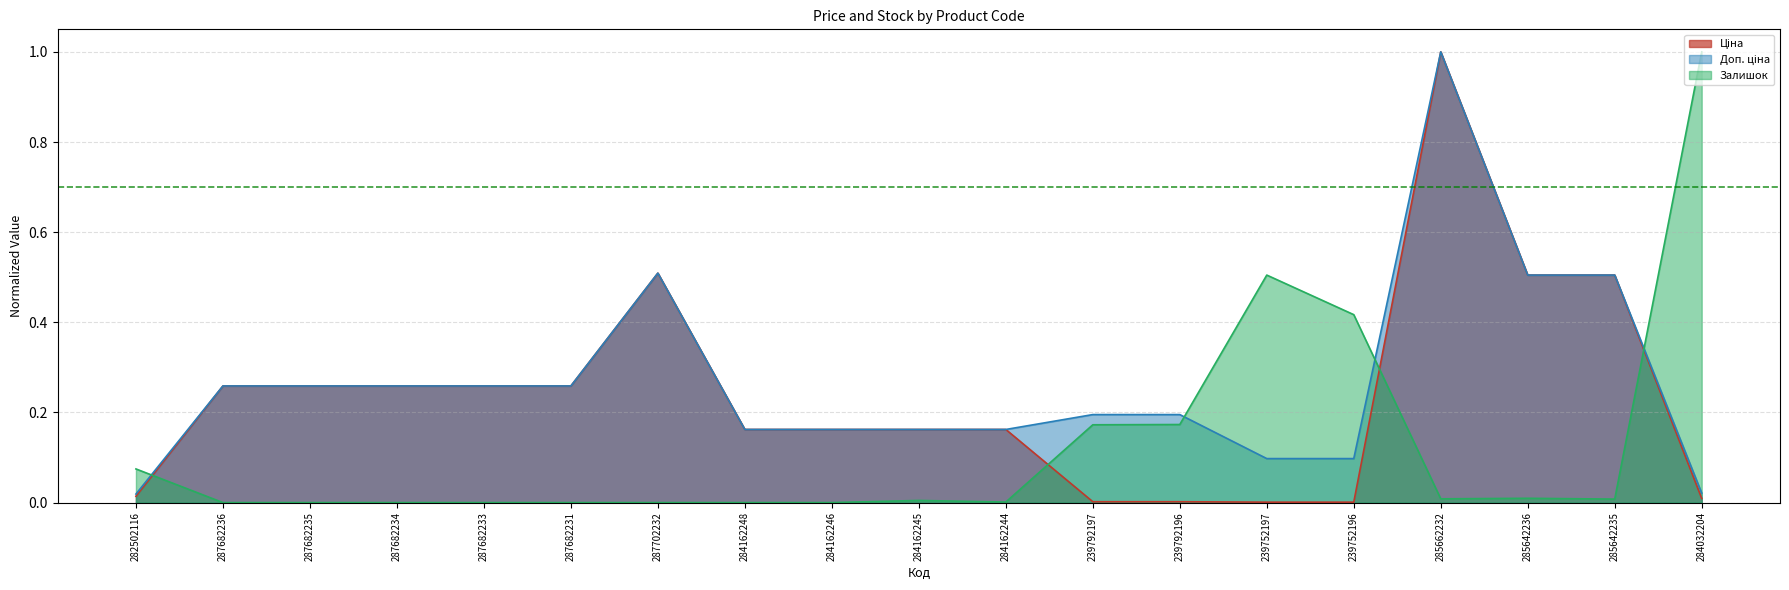

What is the sum of the Доп. ціна values at 239752196 and 284162248?

0.3